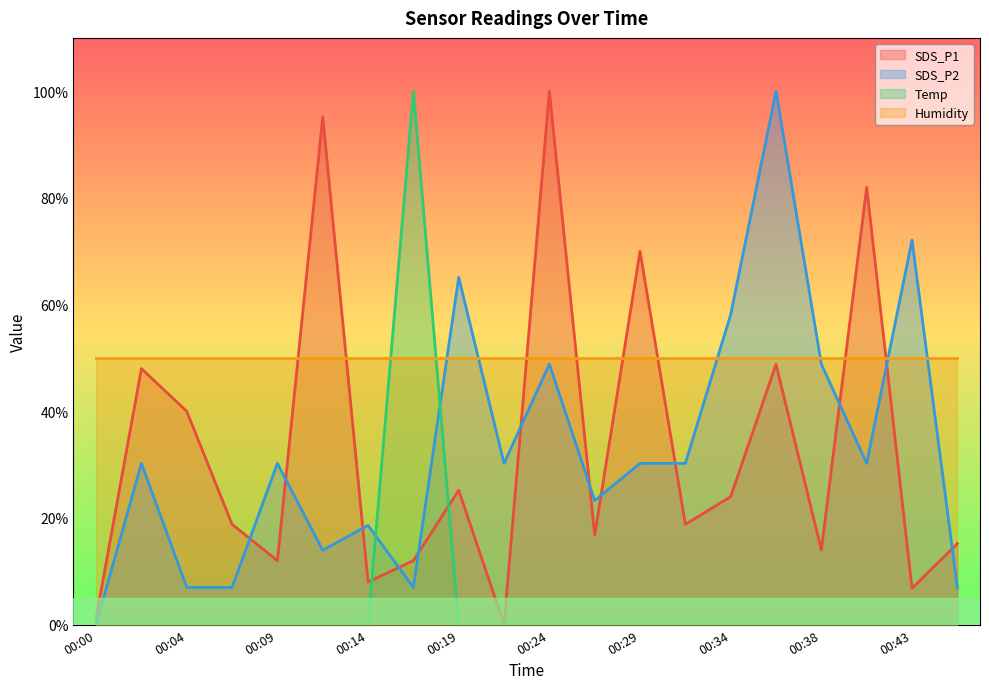

Which label corresponds to the smallest value in the chart?

00:21